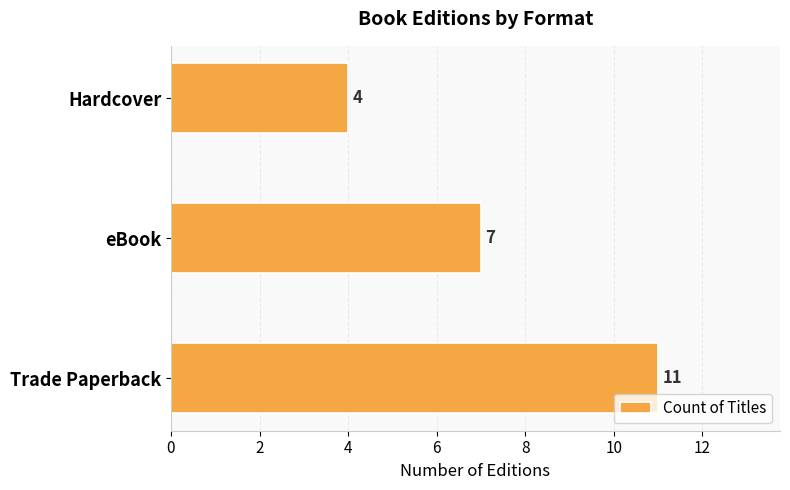

True or false: the data shows 11 at Trade Paperback.

True